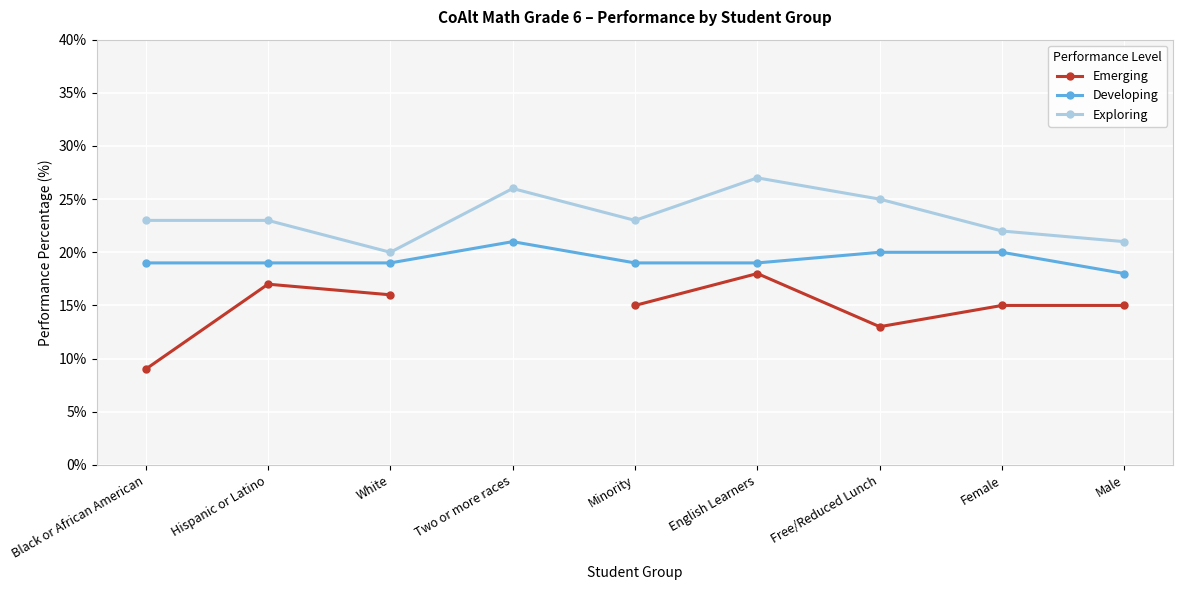

How many categories are shown in the chart?

9